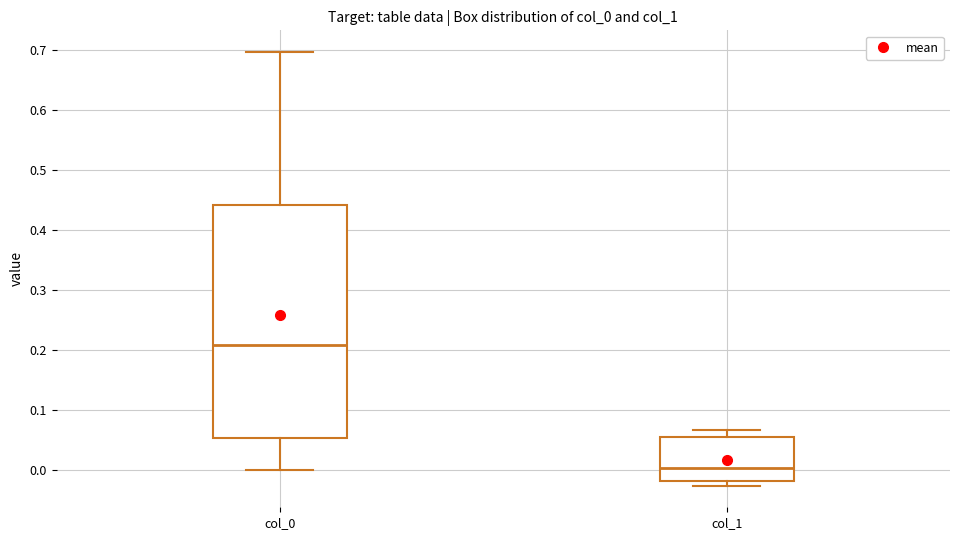

Which box is the tallest, from its lower edge to its upper edge?

col_0